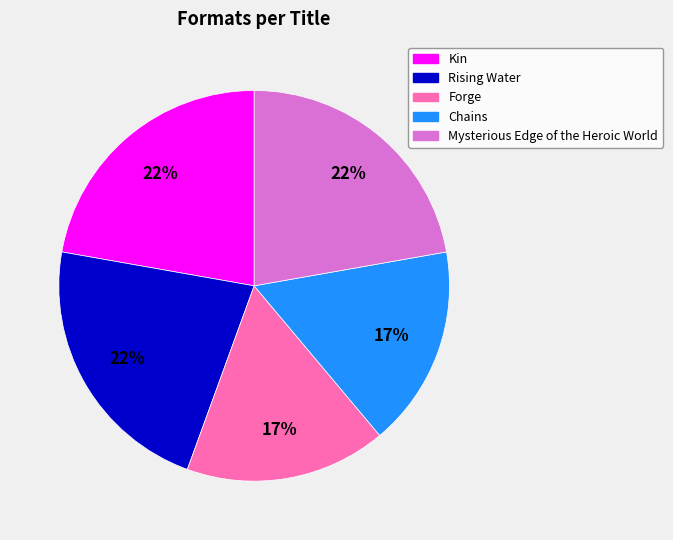

True or false: Mysterious Edge of the Heroic World accounts for 14% of the total.

False